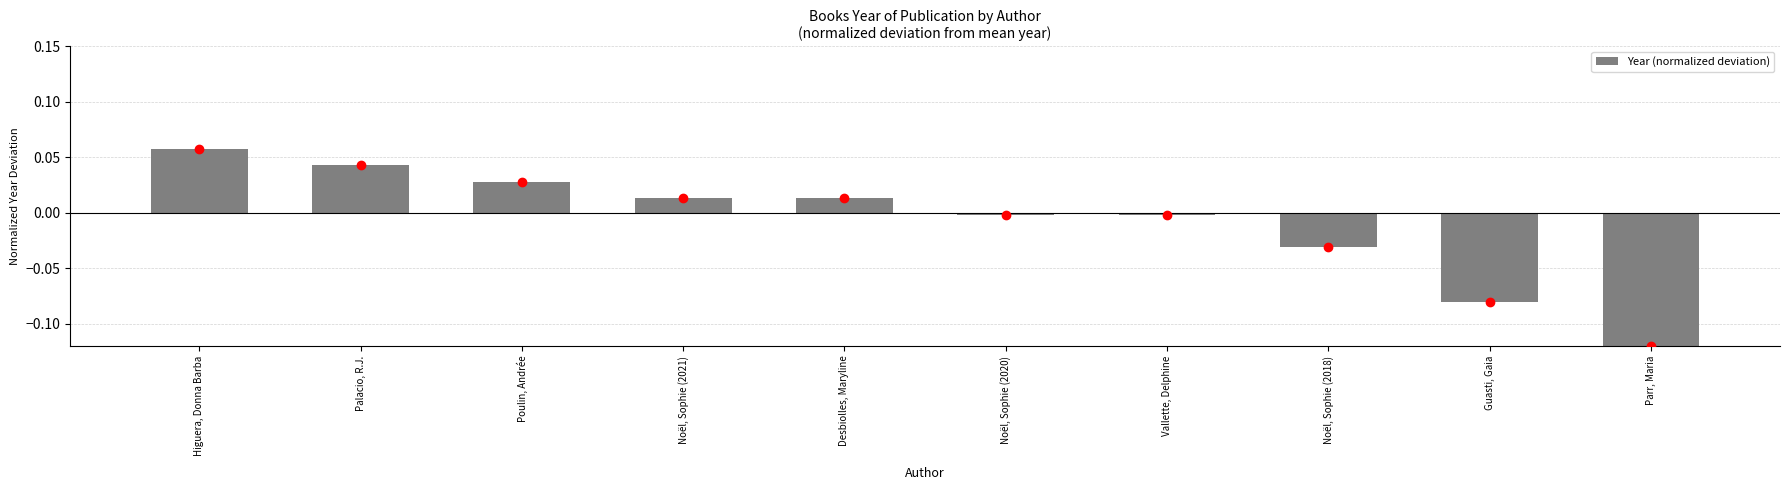

Which label corresponds to the largest value in the chart?

Higuera, Donna Barba